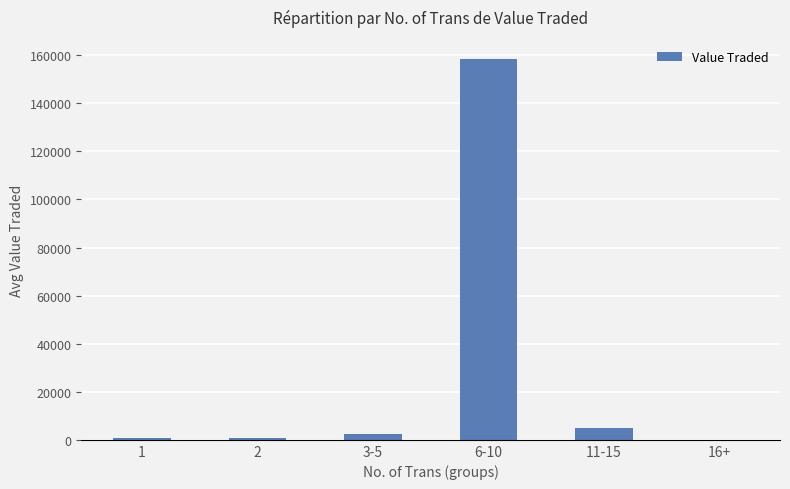

What is the sum of all values?

166896.9